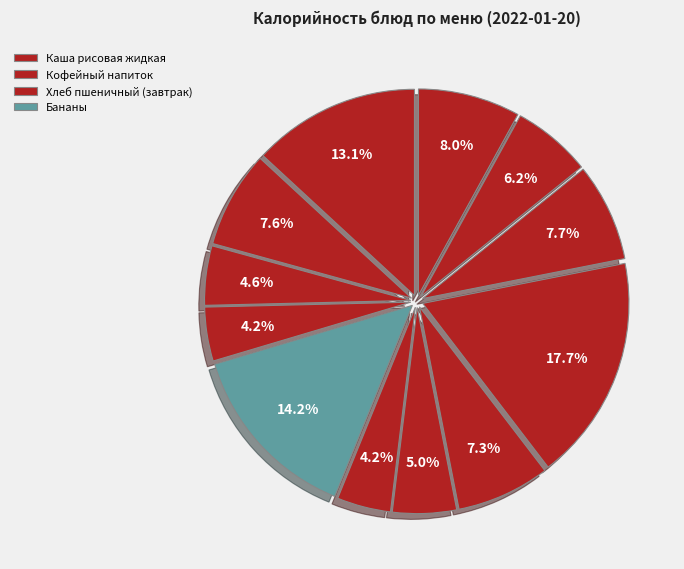

How many slices are in this pie chart?

12